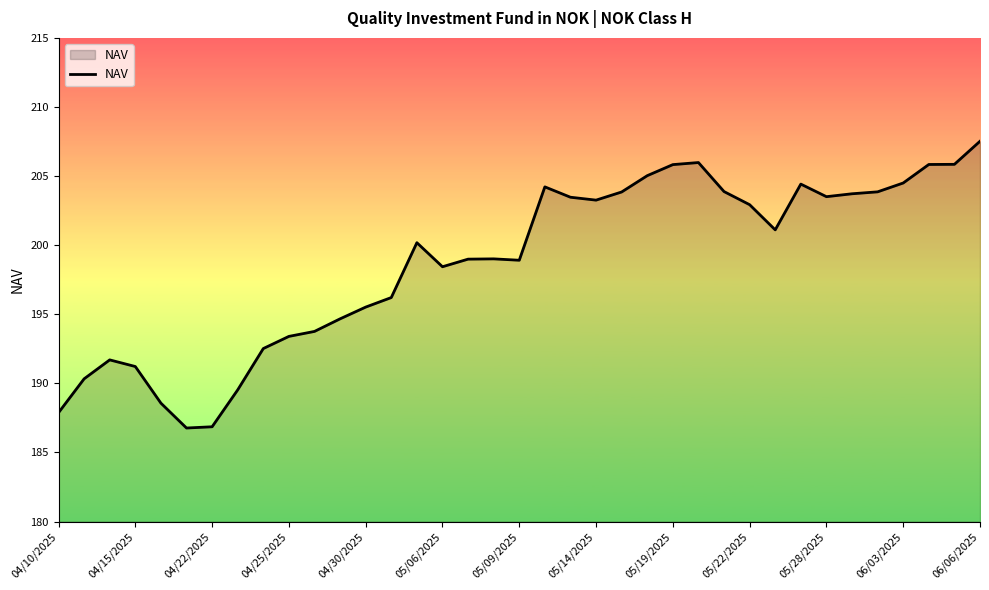

How many categories are shown in the chart?

37